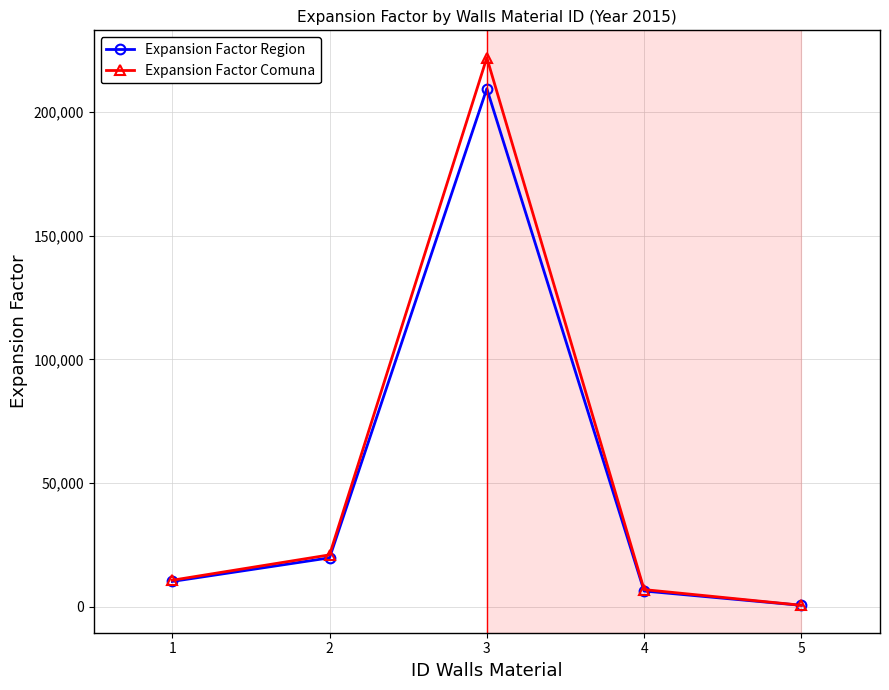

What is the value of the Expansion Factor Region point at the 1st from the left?

10280